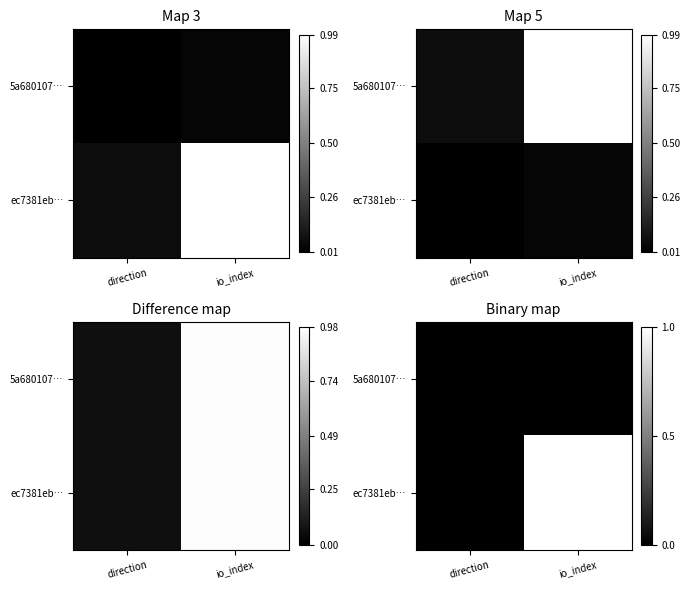

Rank the categories by ec7381eb… value from highest to lowest.

io_index, direction